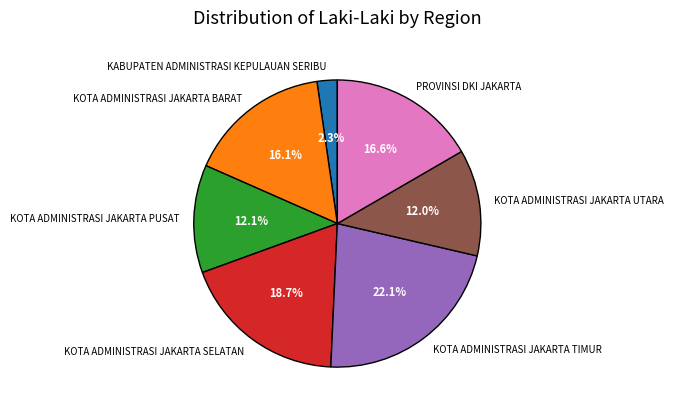

Does KABUPATEN ADMINISTRASI KEPULAUAN SERIBU account for over 50% of the chart?

No